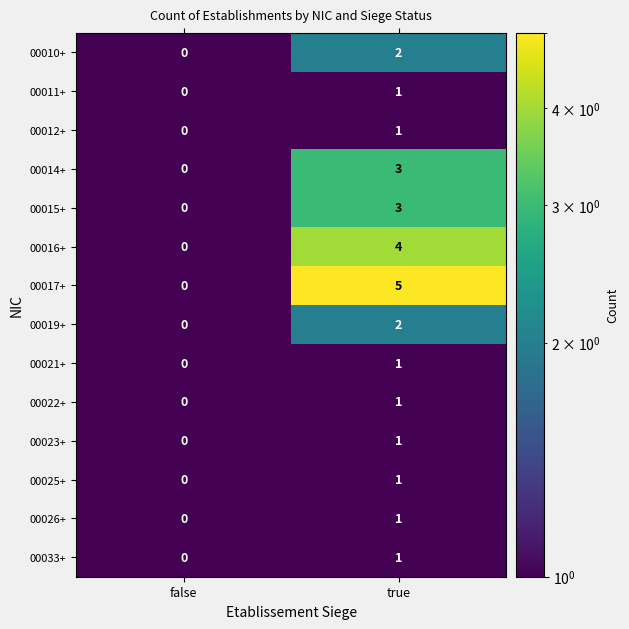

How many distinct data groups are displayed?

14